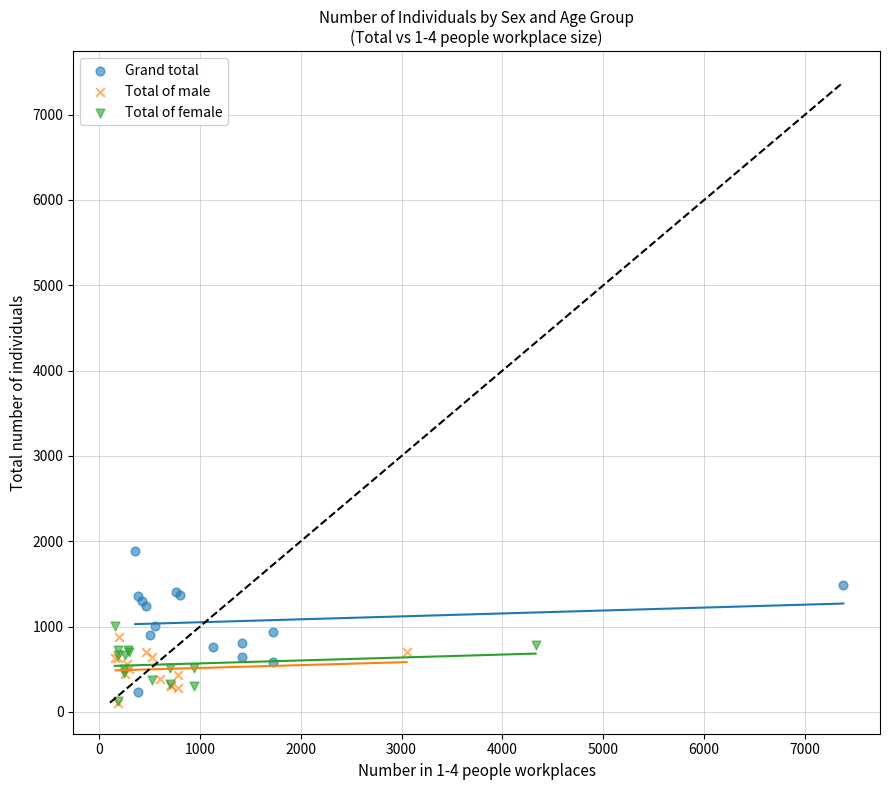

What are all the series names shown in the legend?

Grand total, Total of male, Total of female